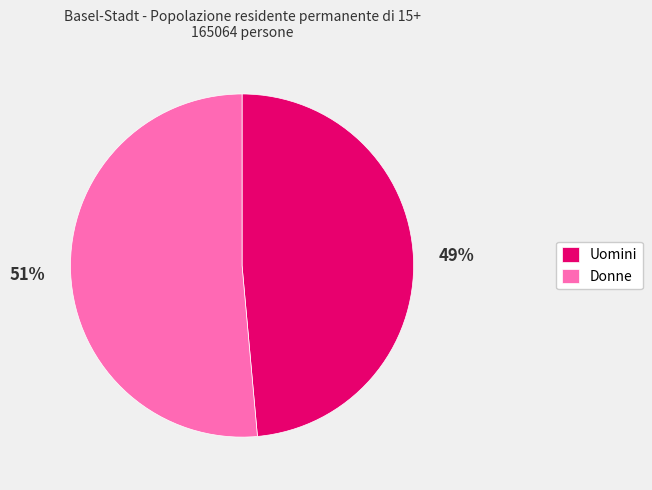

Do Donne and Uomini together represent more than half of the pie?

Yes